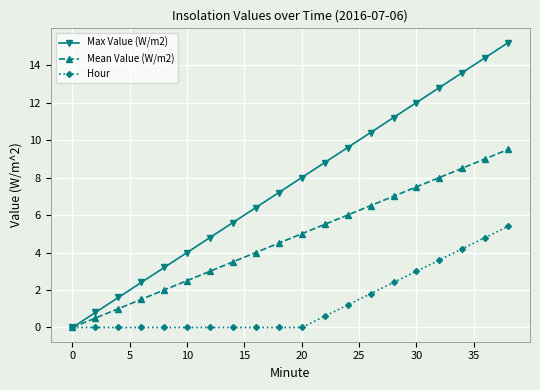

Reading left to right, transcribe all the data shown in this chart.

Max Value (W/m2): 0.0	0.8	1.6	2.4	3.2	4.0	4.8	5.6	6.4	7.2	8.0	8.8	9.6	10.4	11.2	12.0	12.8	13.6	14.4	15.2
Mean Value (W/m2): 0.0	0.5	1.0	1.5	2.0	2.5	3.0	3.5	4.0	4.5	5.0	5.5	6.0	6.5	7.0	7.5	8.0	8.5	9.0	9.5
Hour: 0.0	0.0	0.0	0.0	0.0	0.0	0.0	0.0	0.0	0.0	0.0	0.6	1.2	1.8	2.4	3.0	3.6	4.2	4.8	5.4